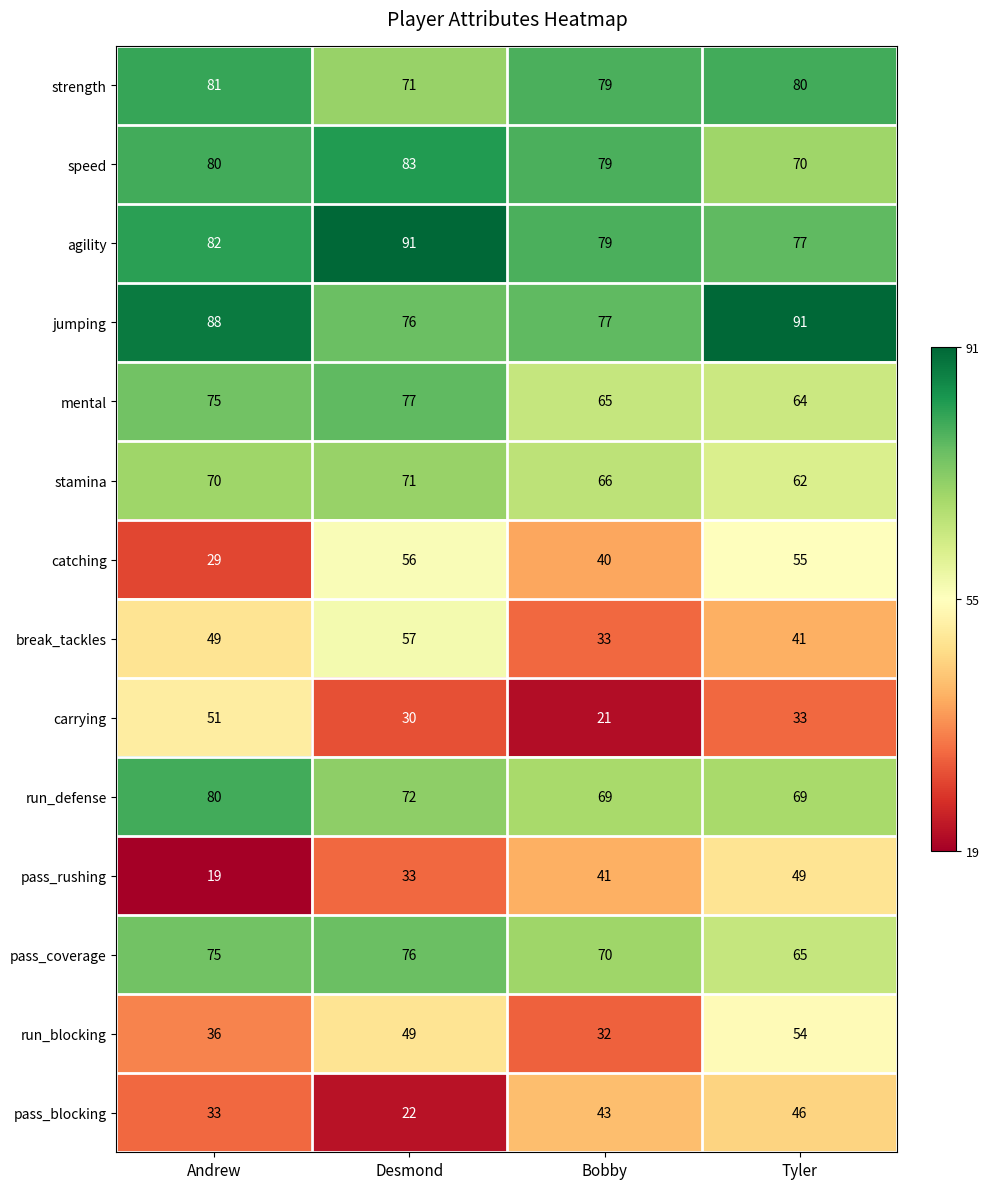

What is the spread (max minus min) of values at Bobby?

58